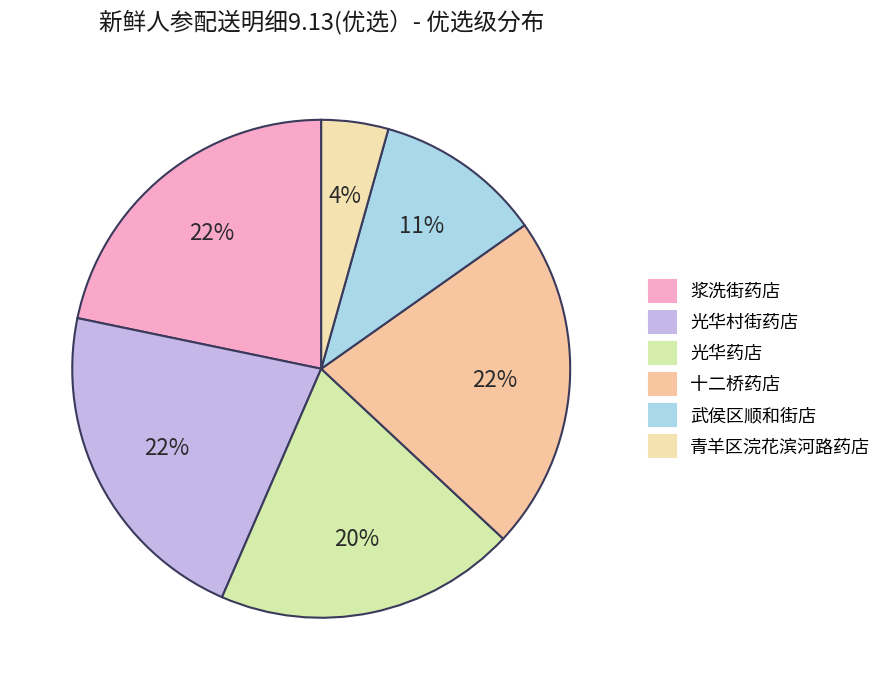

Does any single category account for the majority?

No